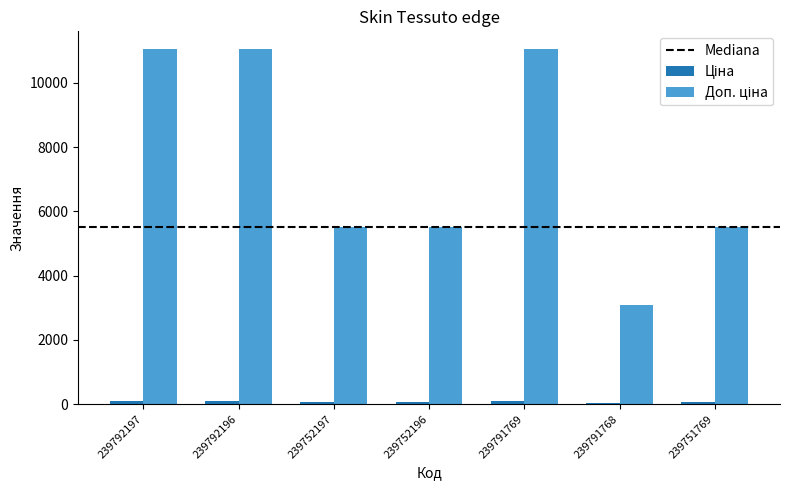

Which has a higher value, 239752197 or 239792196?

239792196